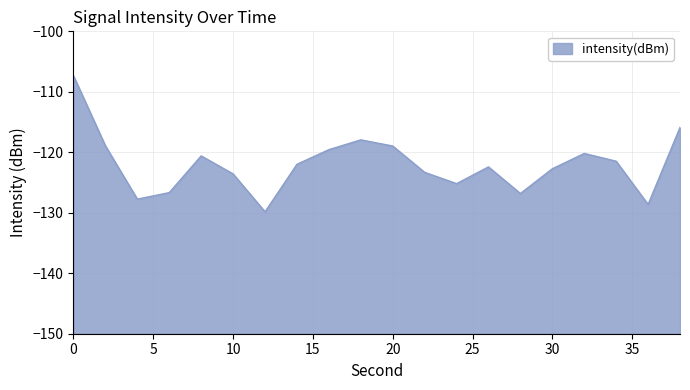

Reading left to right, transcribe all the data shown in this chart.

0=-107.4	2=-118.9	4=-127.7	6=-126.7	8=-120.6	10=-123.6	12=-129.8	14=-122.0	16=-119.6	18=-117.9	20=-119.0	22=-123.3	24=-125.2	26=-122.4	28=-126.8	30=-122.7	32=-120.2	34=-121.5	36=-128.6	38=-115.9